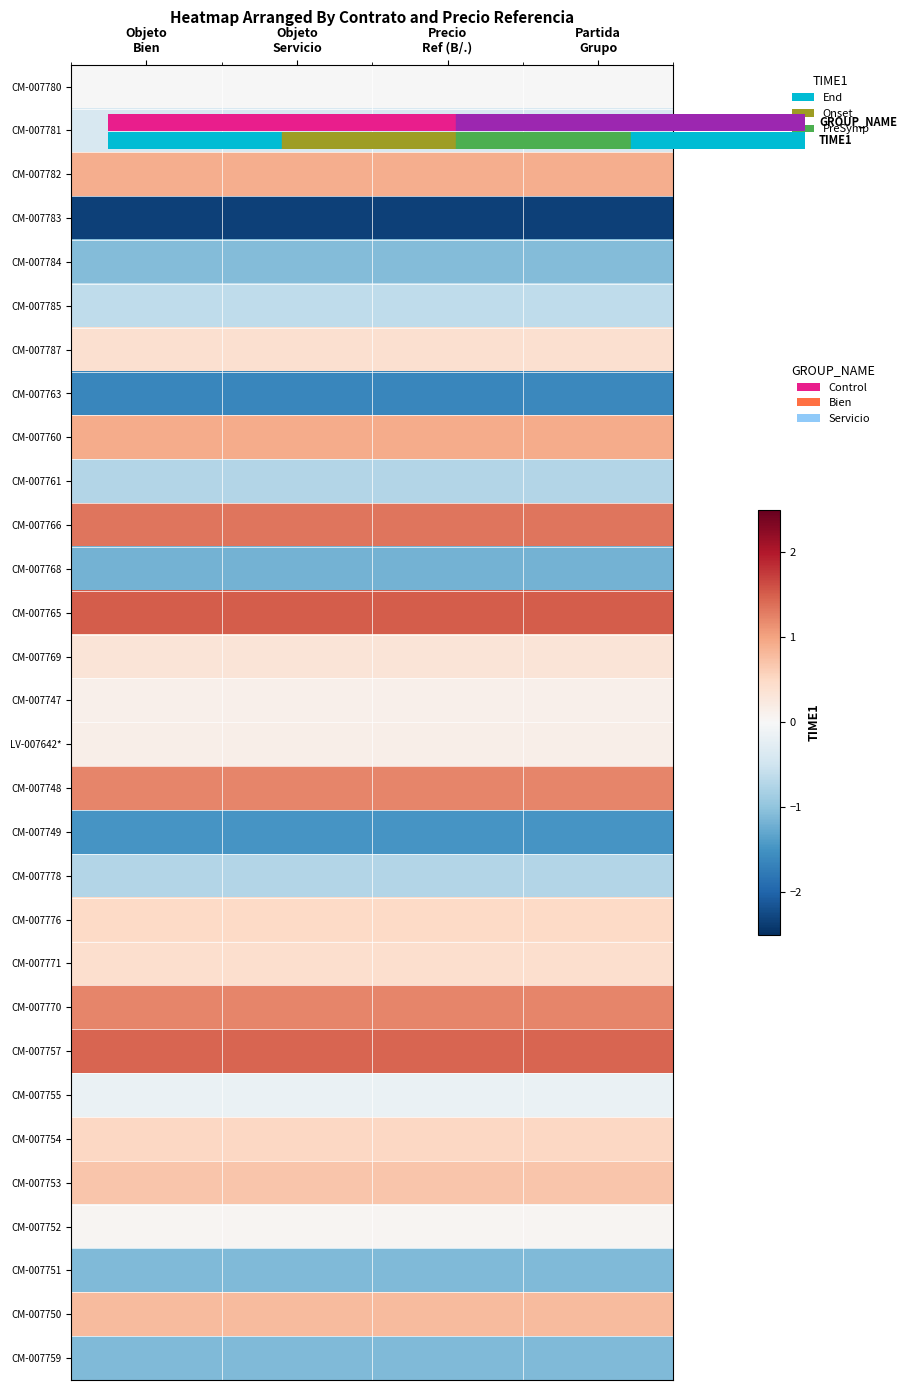

What is the spread (max minus min) of values at Partida
Grupo?

3.9